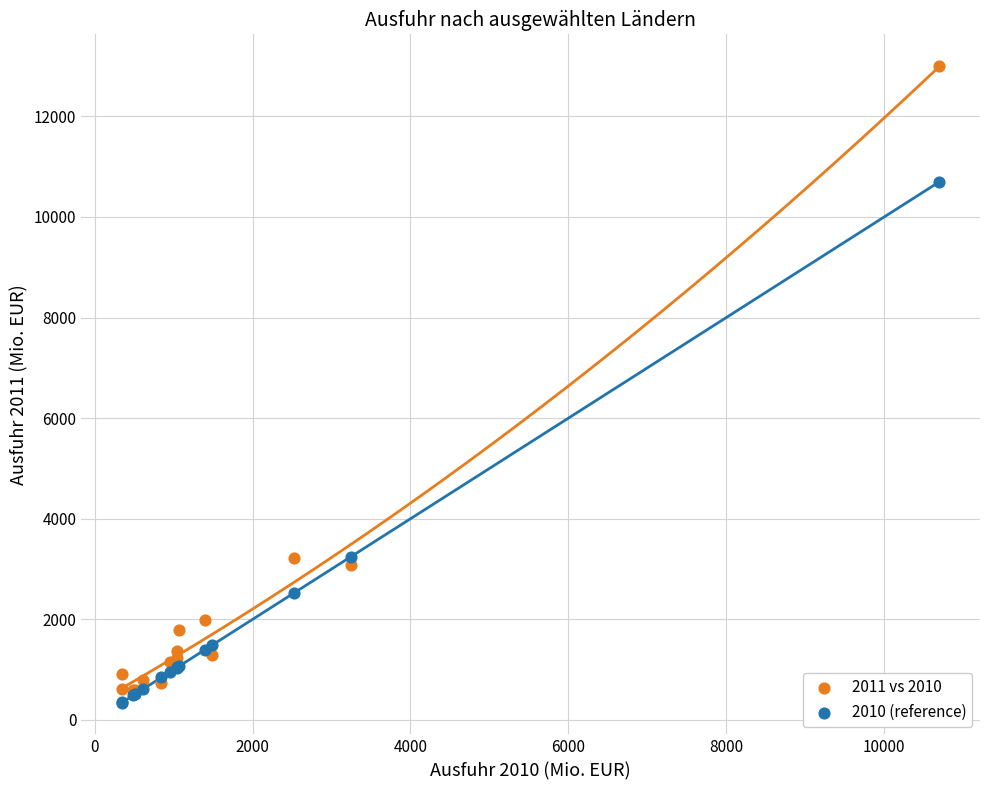

What are all the series names shown in the legend?

2011 vs 2010, 2010 (reference)